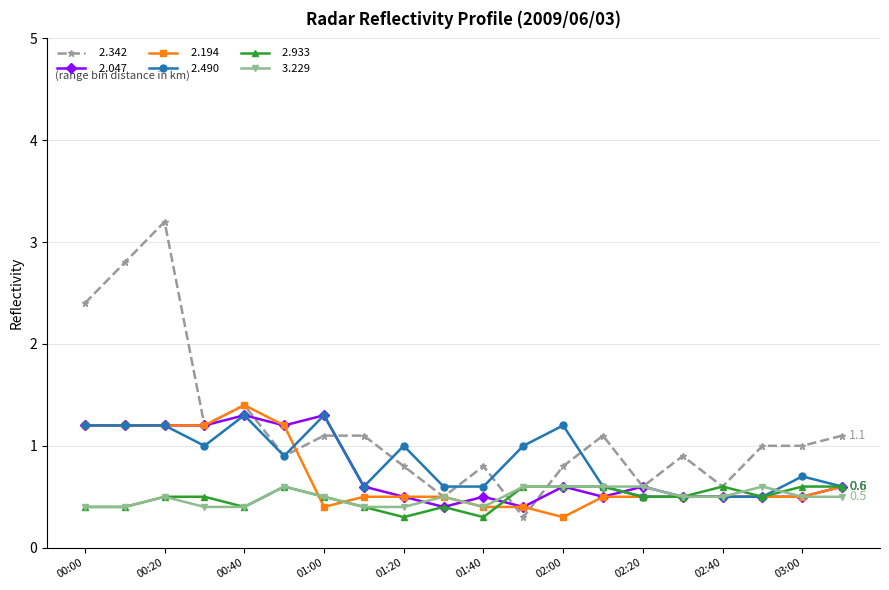

What is the smallest value displayed?

0.3